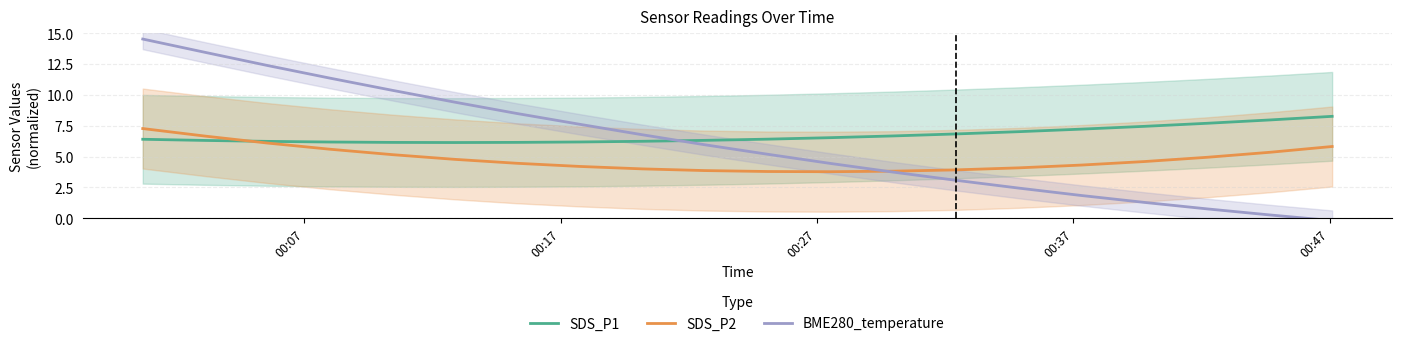

What is the highest value of the SDS_P2 series?

7.3